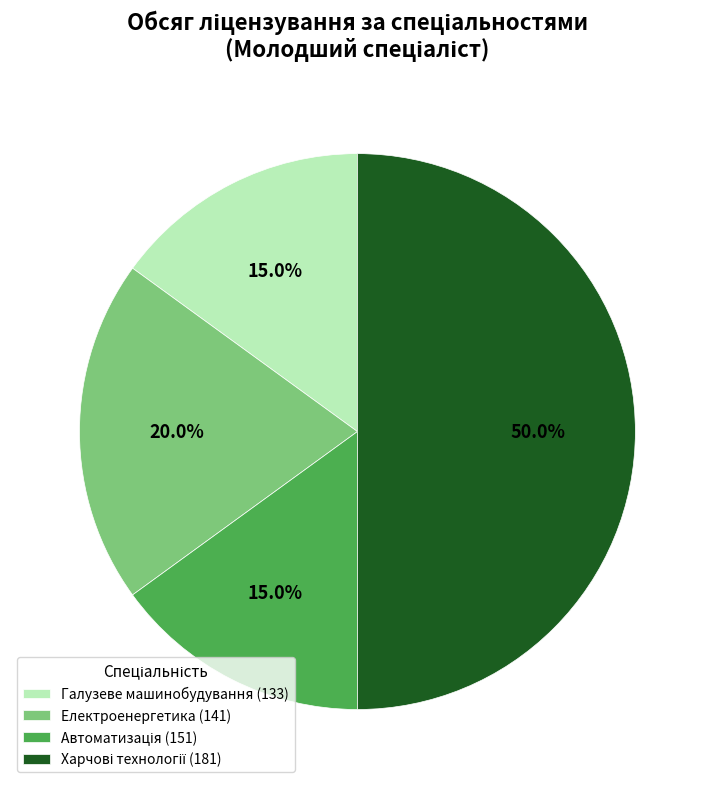

How many segments does this pie chart have?

4